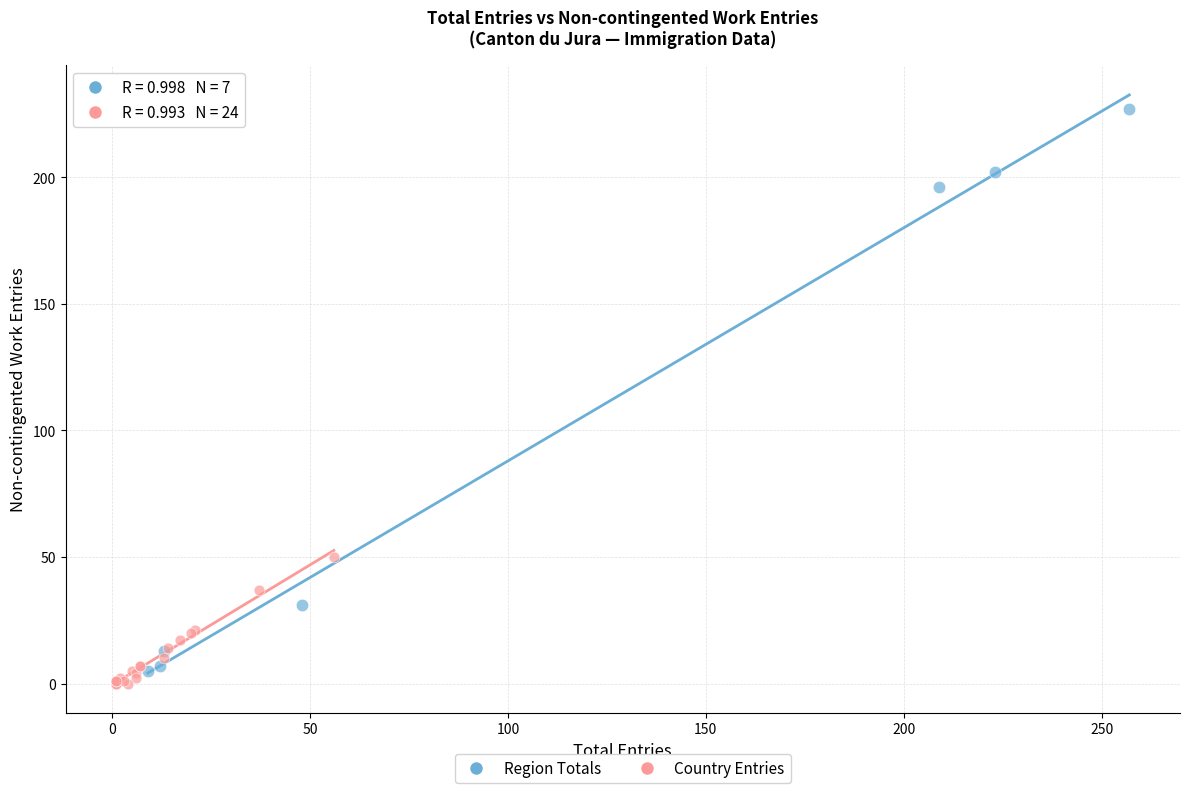

Which series has the largest Y range (max minus min)?

Region Totals